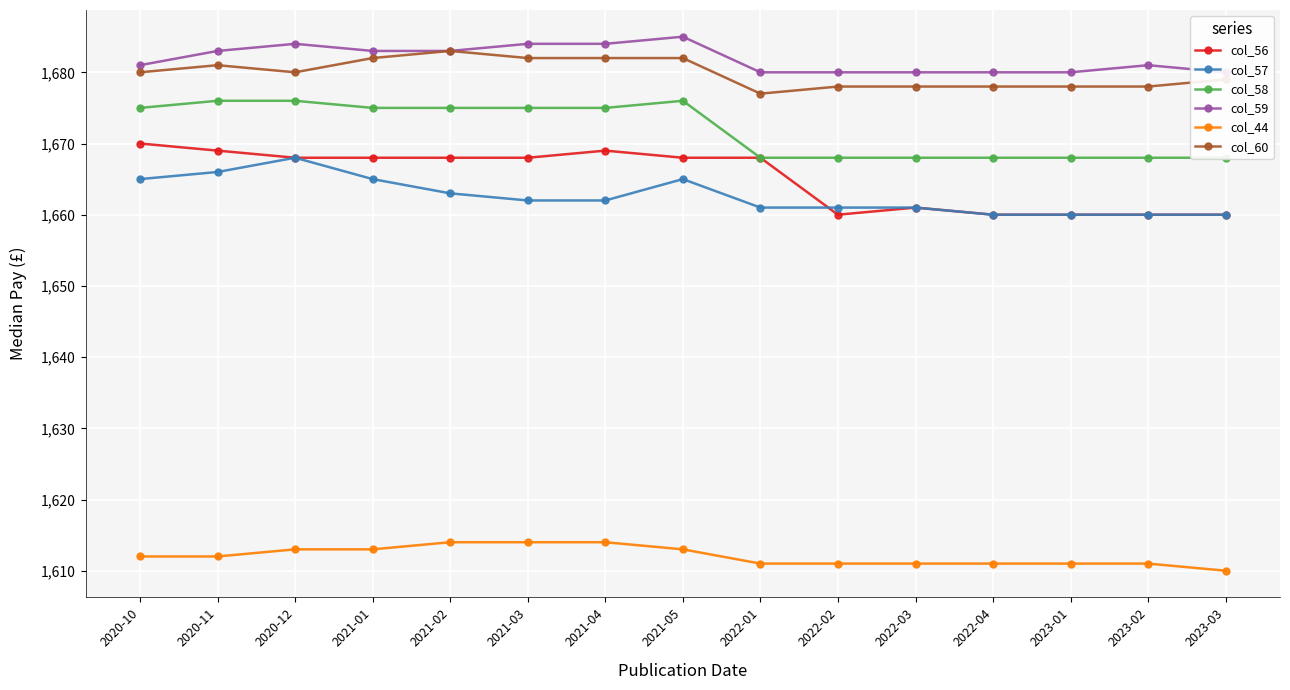

What is the difference between the highest and lowest values at 2021-02?

69